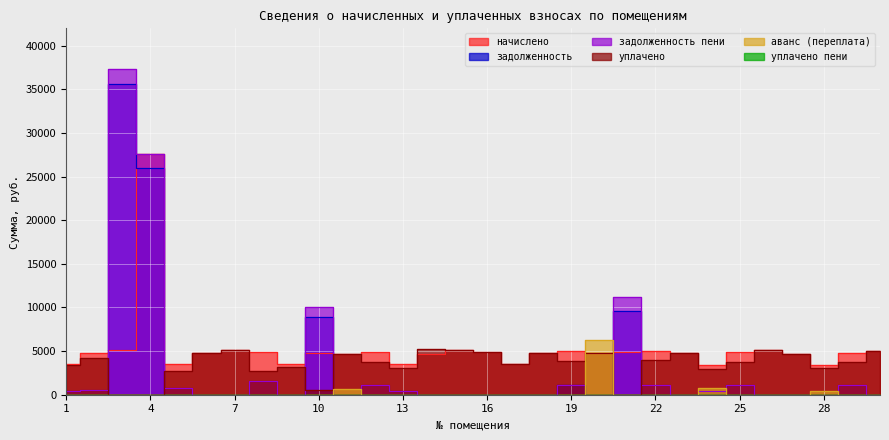

Which has a higher value, 7 or 10?

7